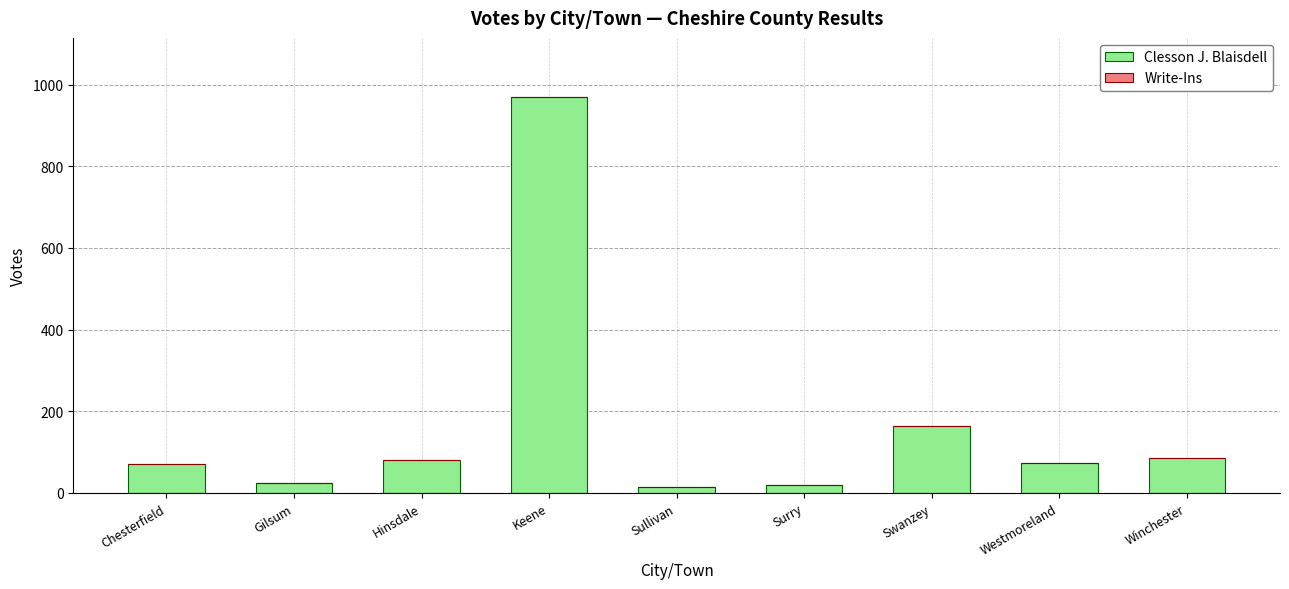

What is the sum of the values at Keene and Gilsum?

993